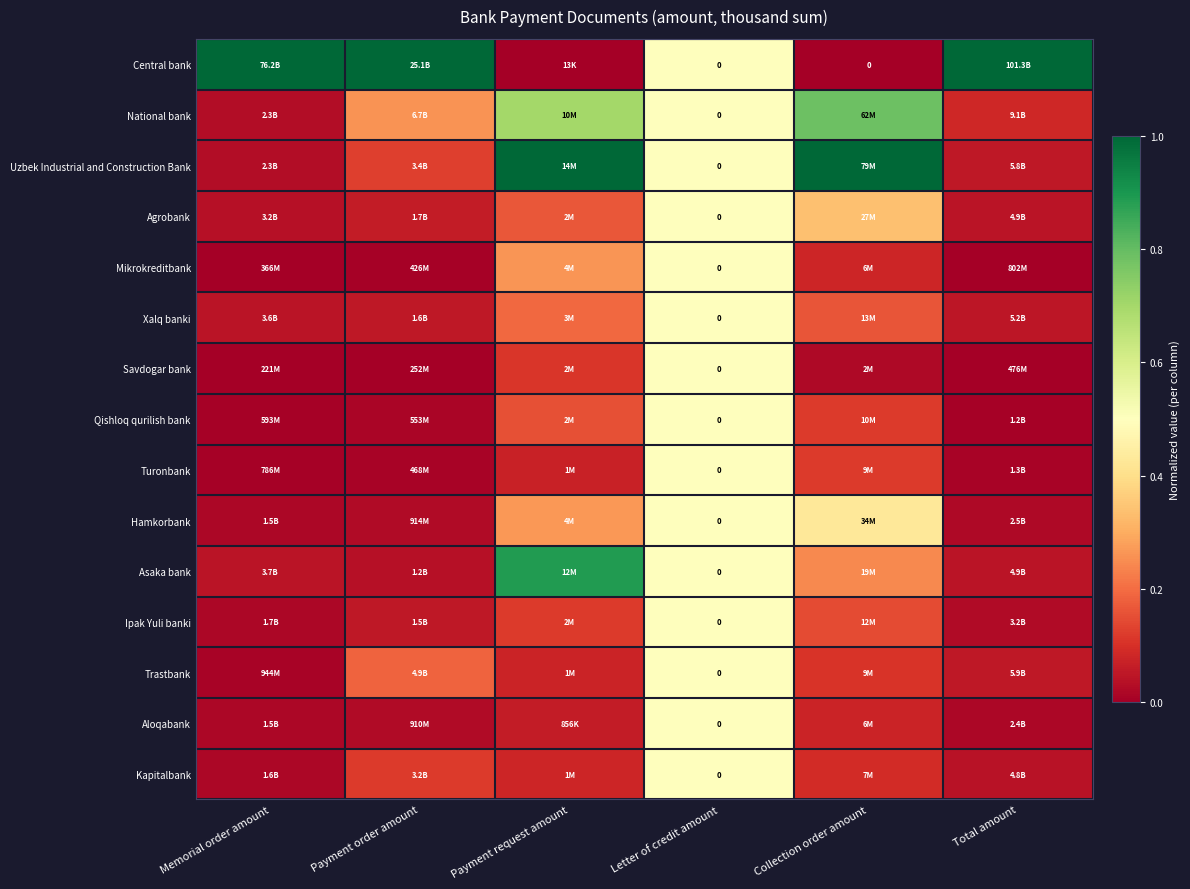

Which series has the widest spread of values?

Central bank